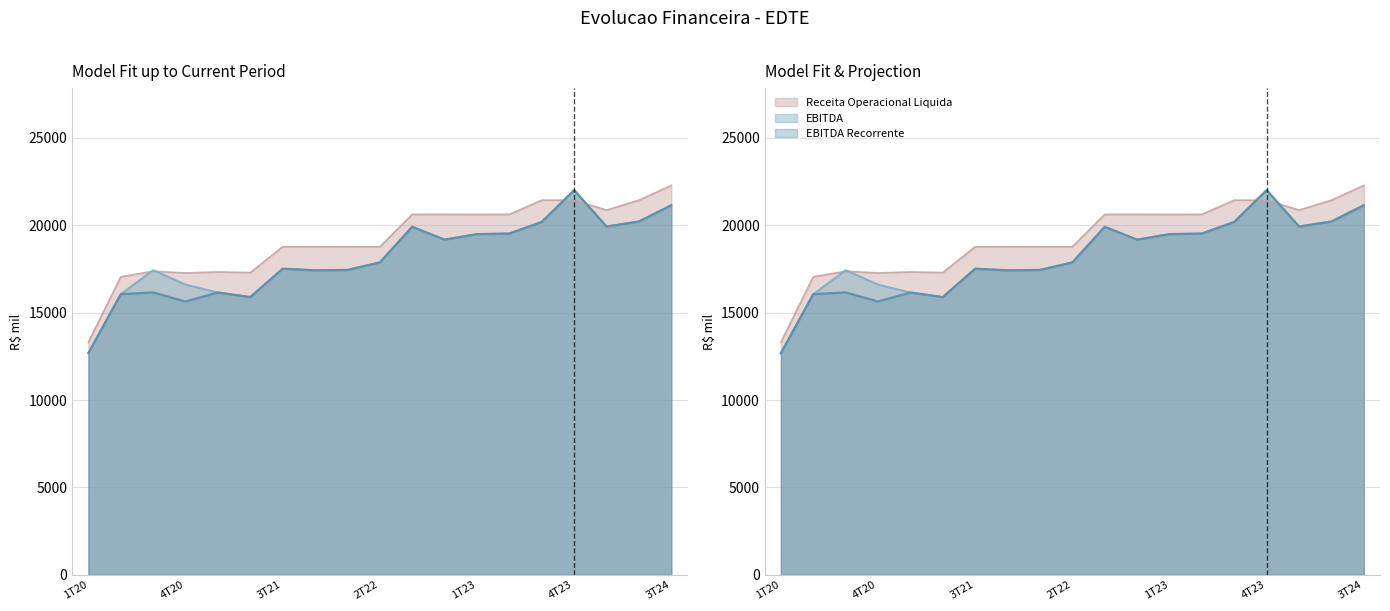

Which series changed the most between 1T21 and 1T24?

EBITDA